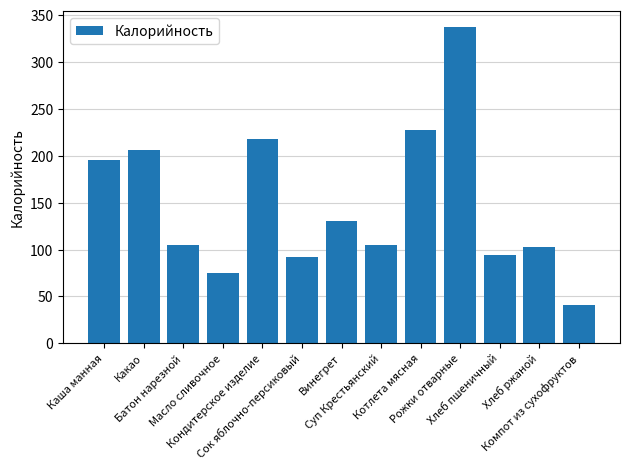

Count the number of categories in the chart.

13